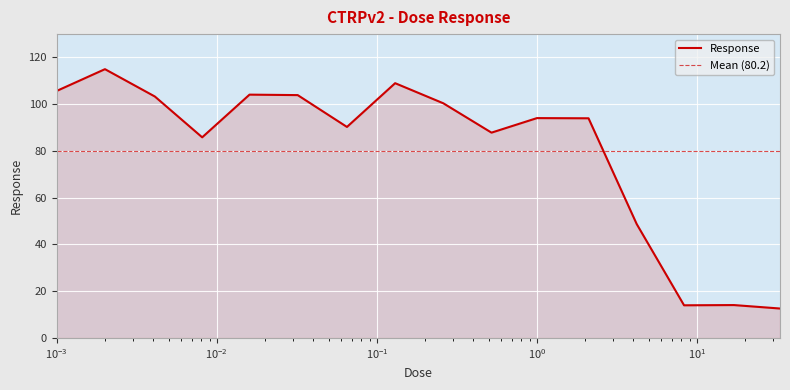

What is the maximum value for Response?

115.0